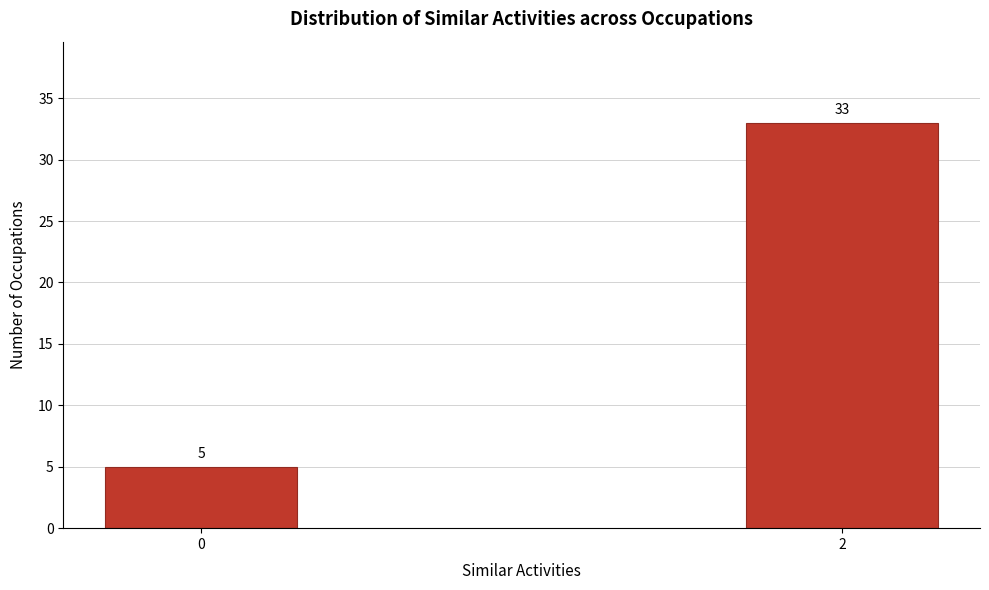

Reading left to right, extract all data points from this chart.

0=5	2=33